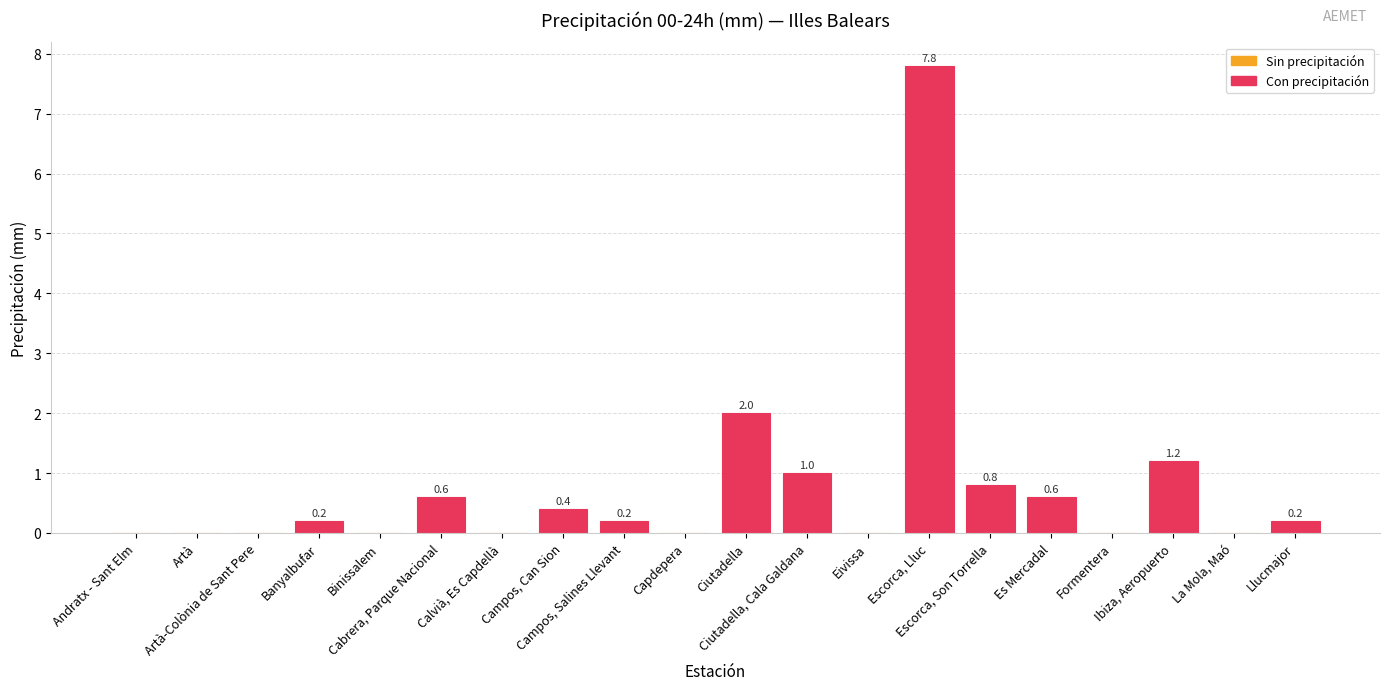

Reading right to left, what are all the values shown in this chart?

0.2	0.0	1.2	0.0	0.6	0.8	7.8	0.0	1.0	2.0	0.0	0.2	0.4	0.0	0.6	0.0	0.2	0.0	0.0	0.0